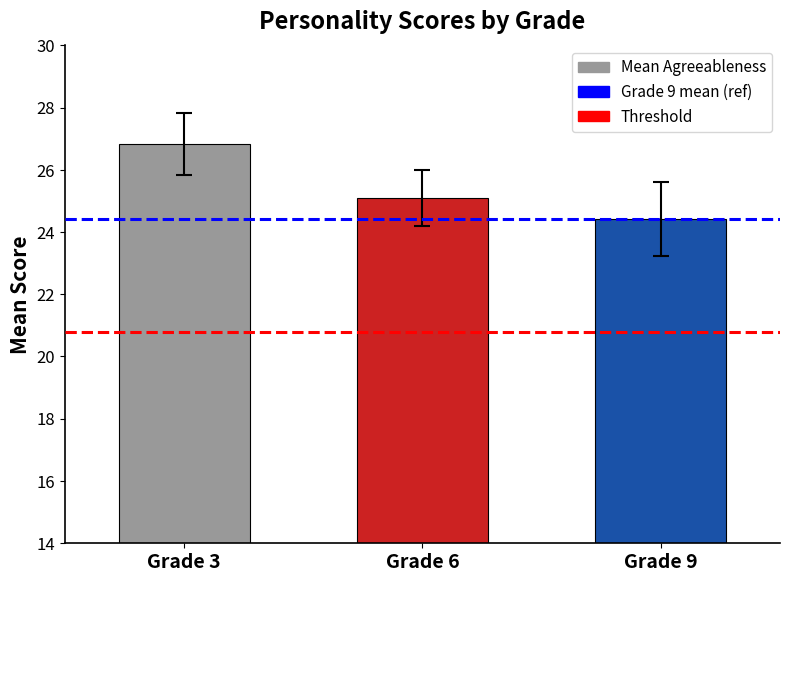

Rank the categories by value from lowest to highest.

Grade 9, Grade 6, Grade 3